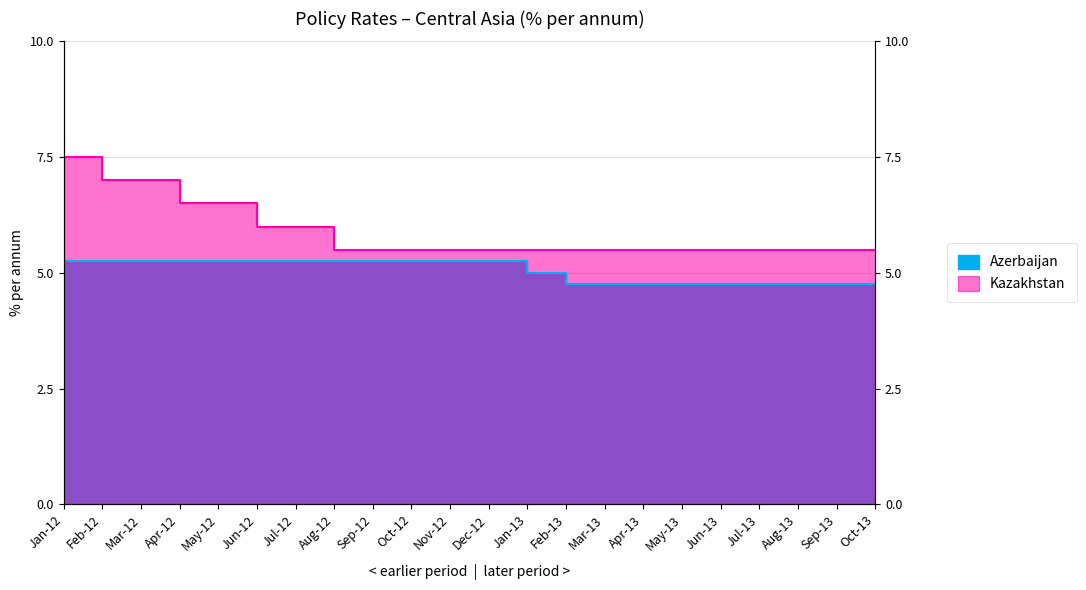

Rank the series at Jul-13 from highest to lowest value.

Kazakhstan, Azerbaijan